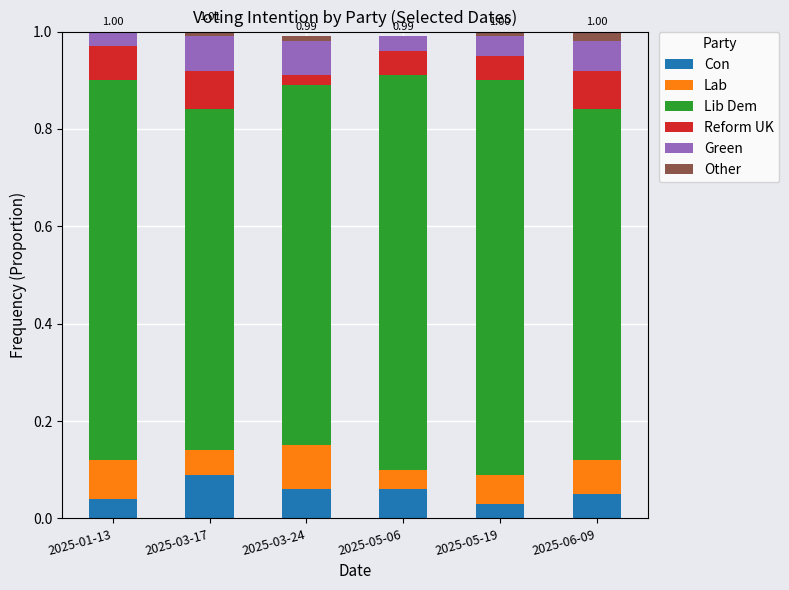

What is the total value across all series at 2025-05-06?

1.0